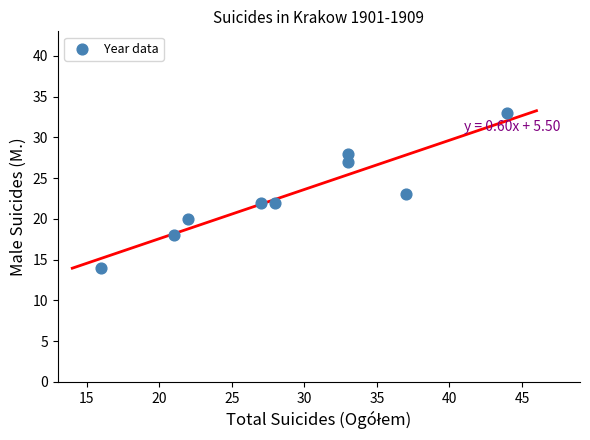

What is the range of Y values (max minus min)?

19